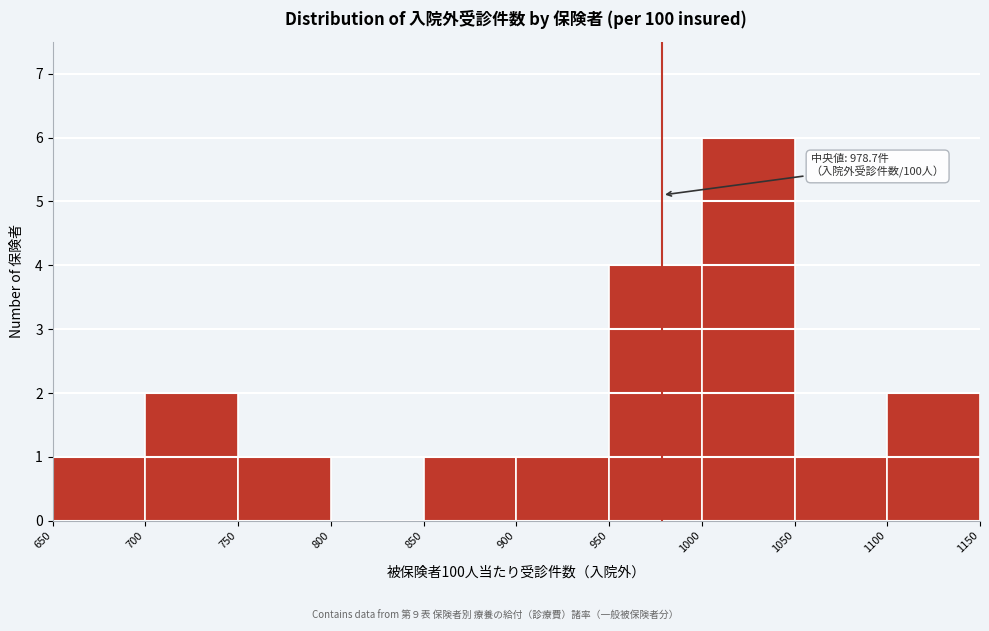

Over which range of the x-axis is the bar tallest?

1000 to 1050